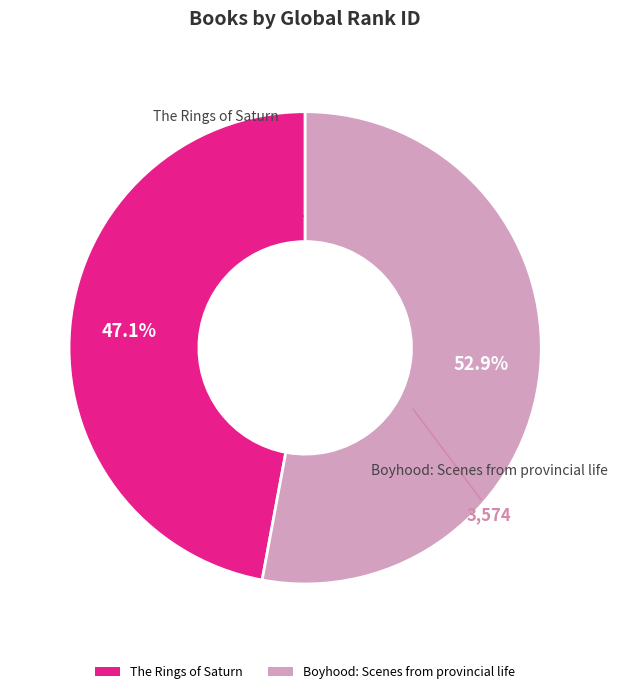

Rank the categories by value from lowest to highest.

The Rings of Saturn, Boyhood: Scenes from provincial life